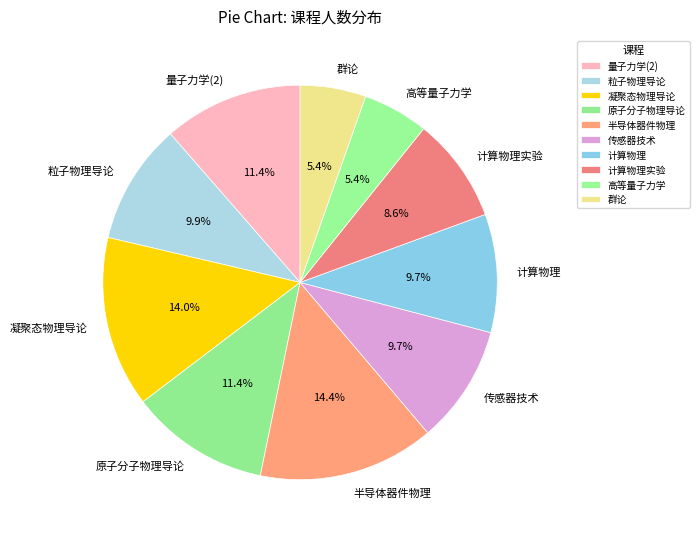

Is it true that 传感器技术 is 10% of the pie?

True